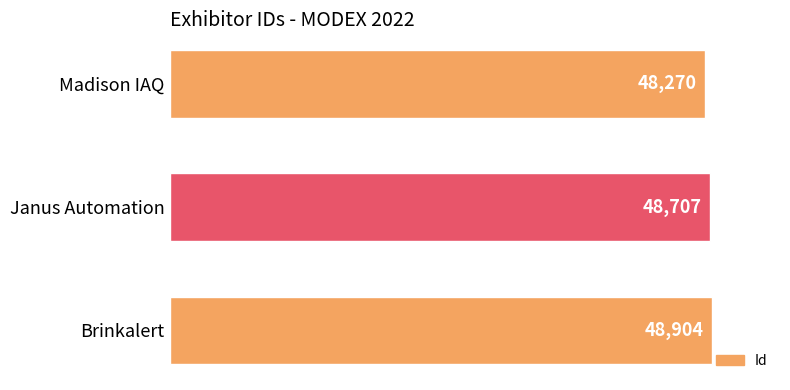

What is the average value?

48627